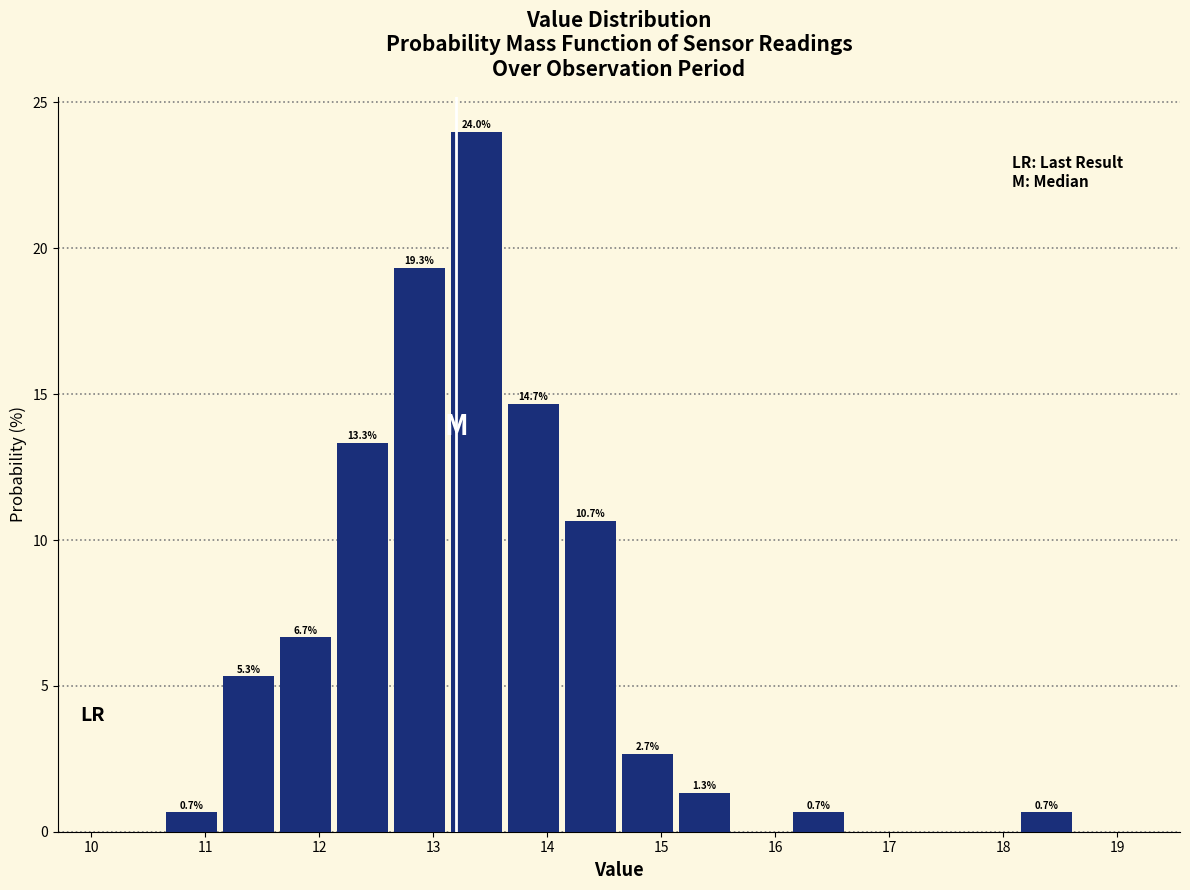

Which range on the x-axis has the tallest bar?

13.13 to 13.63